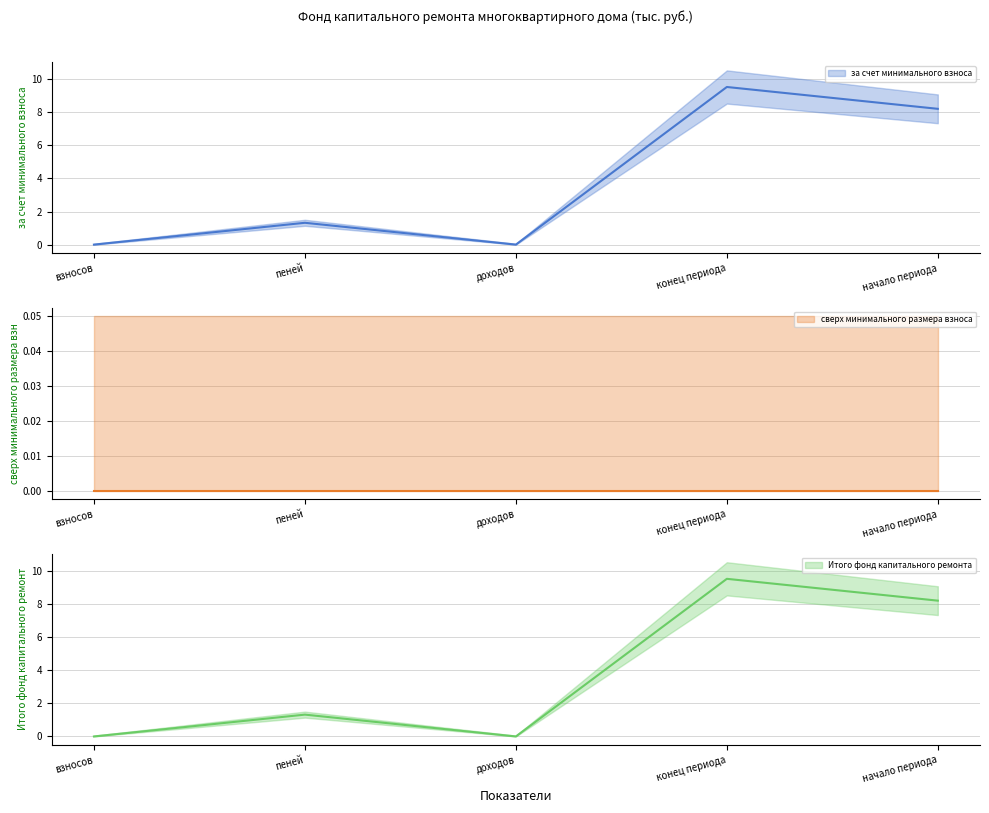

Rank the series at начало периода from highest to lowest value.

за счет минимального взноса, Итого фонд капитального ремонта, сверх минимального размера взноса